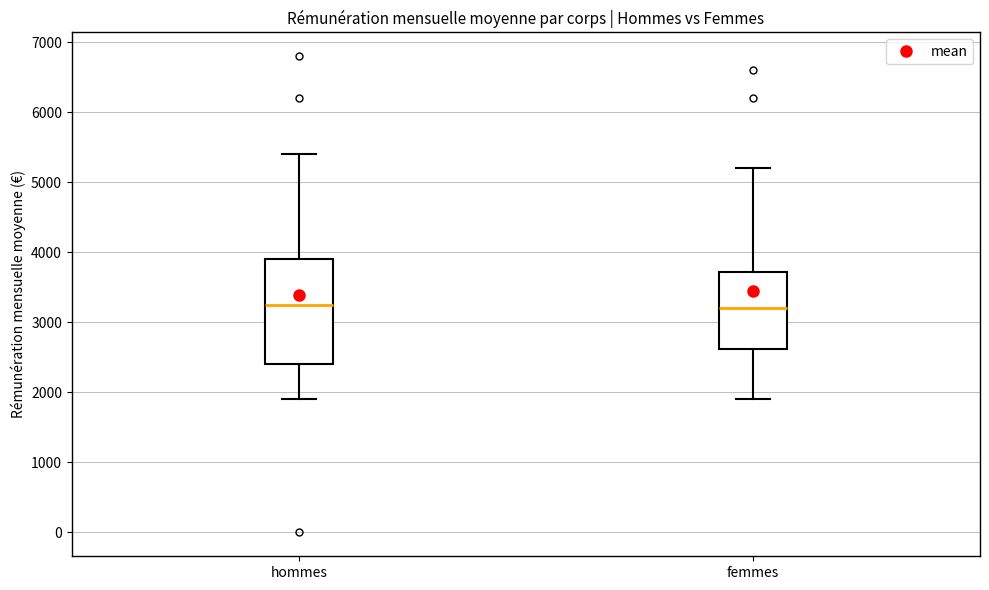

Which box is the tallest, from its lower edge to its upper edge?

hommes